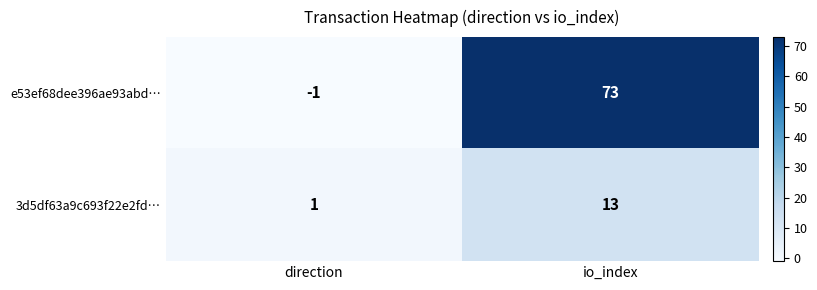

What is the difference between the highest and lowest values at io_index?

60